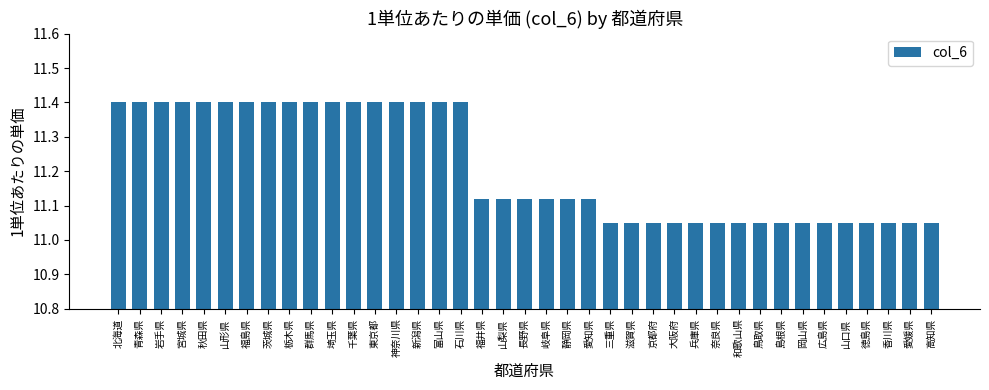

What is the approximate value at 青森県?

11.4